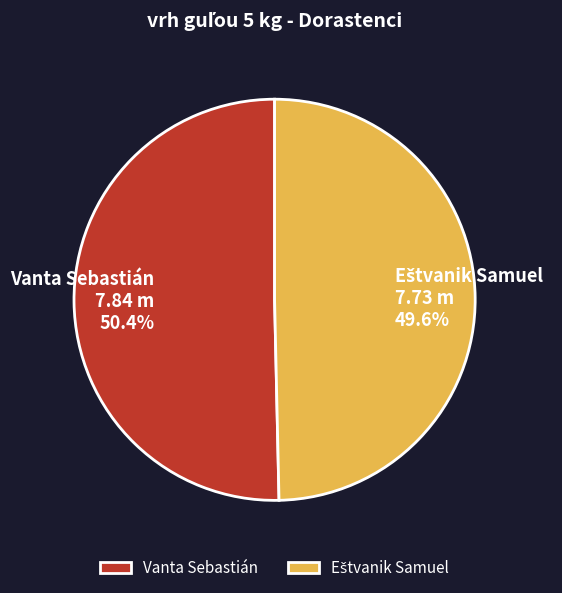

How many segments does this pie chart have?

2